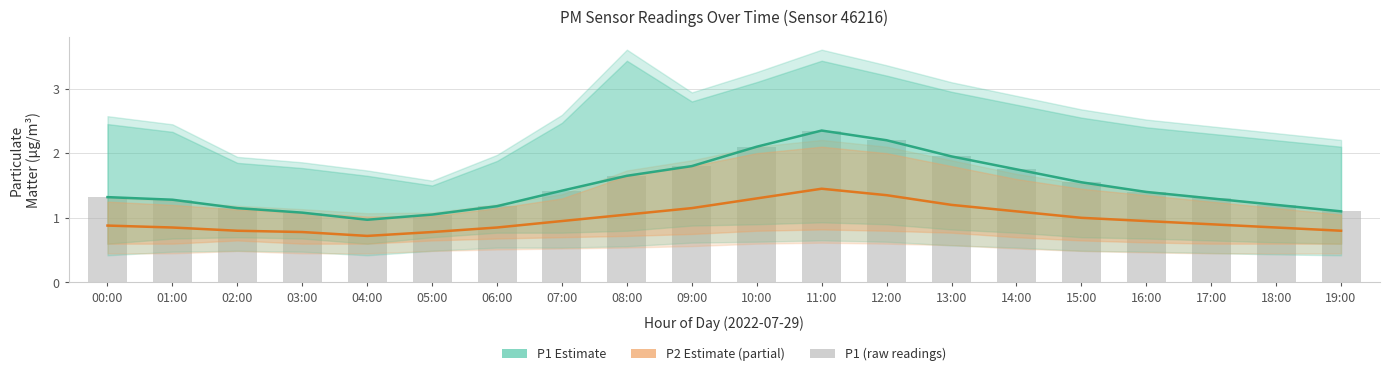

At which label does P1 Estimate first exceed 1?

00:00